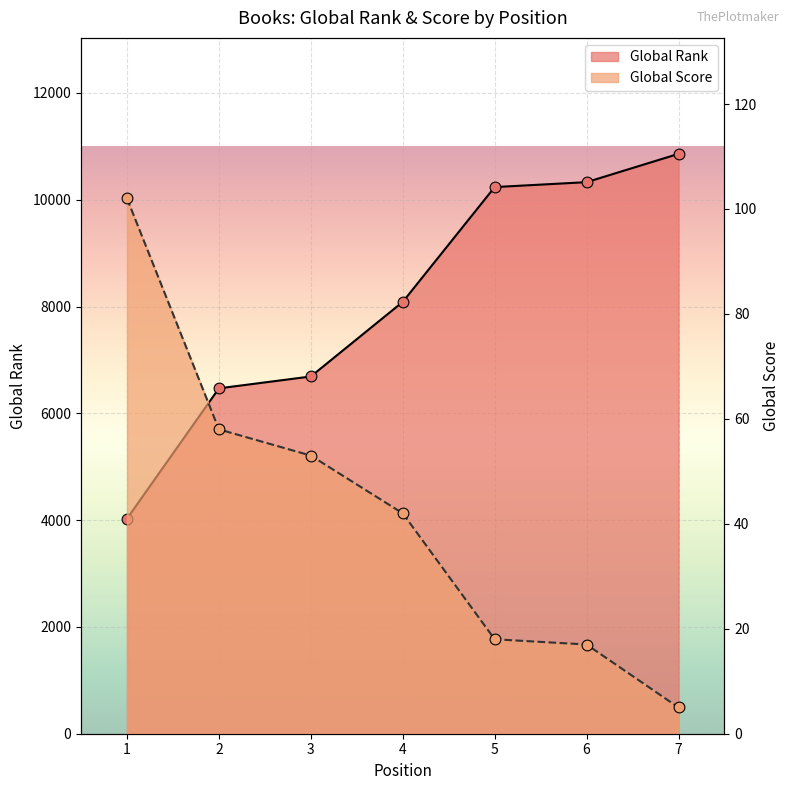

Which series has the largest total across all categories?

Global Rank